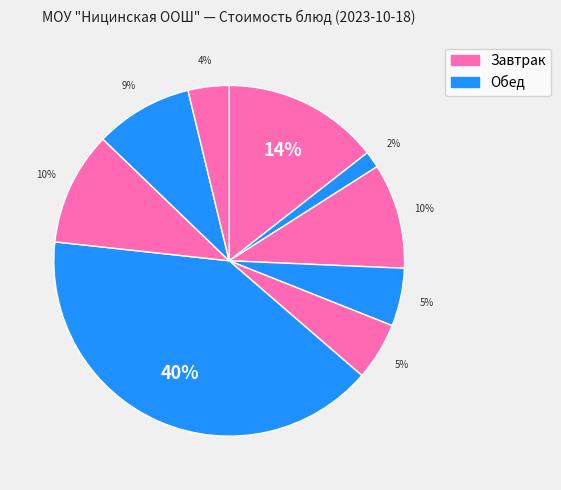

How many segments does this pie chart have?

9